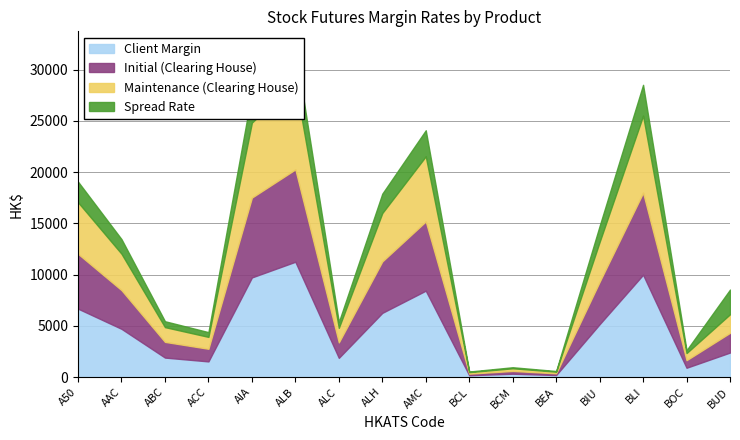

Which label corresponds to the largest value in the chart?

ALB